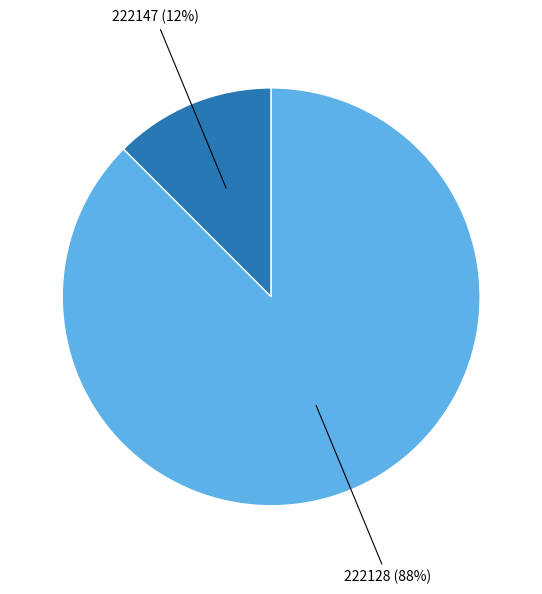

Rank the categories by value from highest to lowest.

222128, 222147